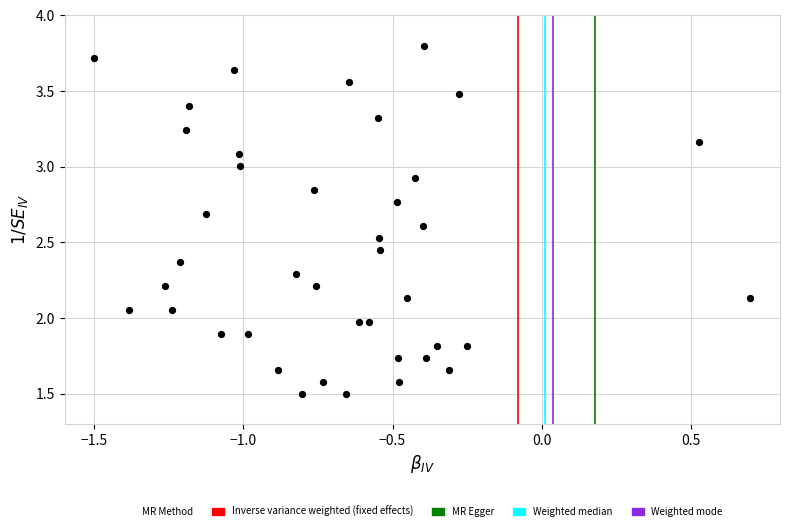

What is the range of Y values (max minus min)?

2.3